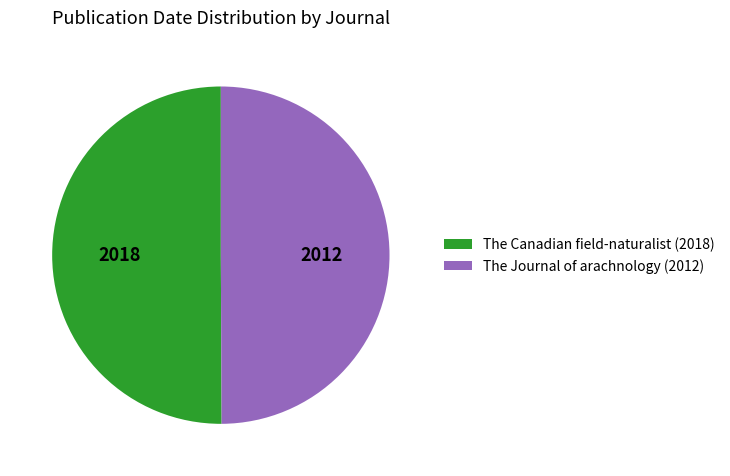

True or false: The Journal of arachnology (2012) accounts for 42% of the total.

False